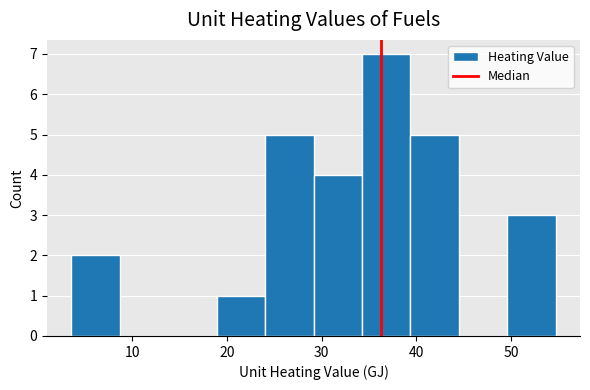

Which range on the x-axis has the tallest bar?

34 to 39